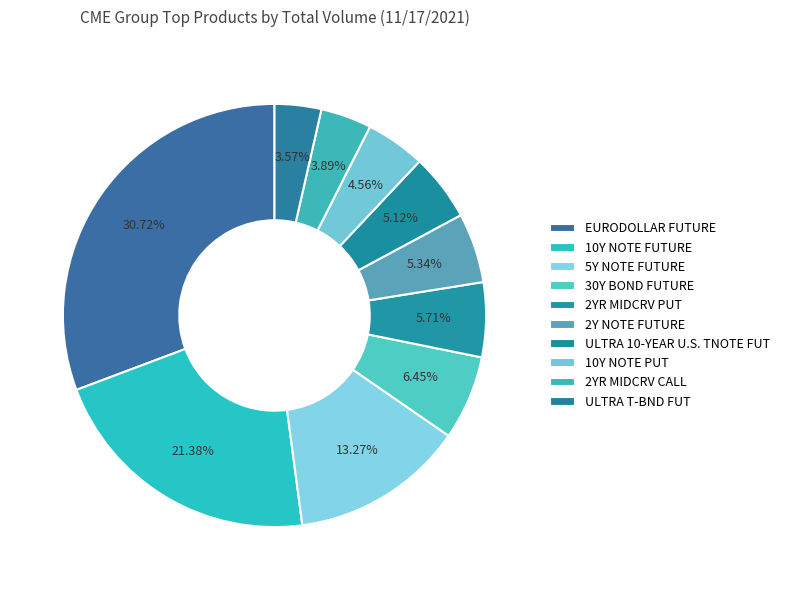

To the nearest percent, what is the difference between the largest and smallest slice percentages?

27%